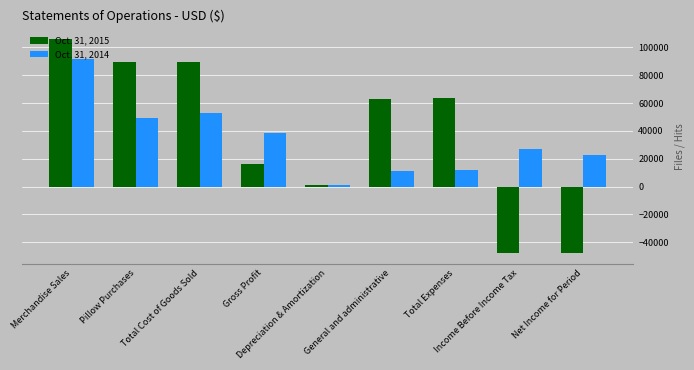

Is it true that Oct. 31, 2014 equals 959 at Depreciation & Amortization?

True